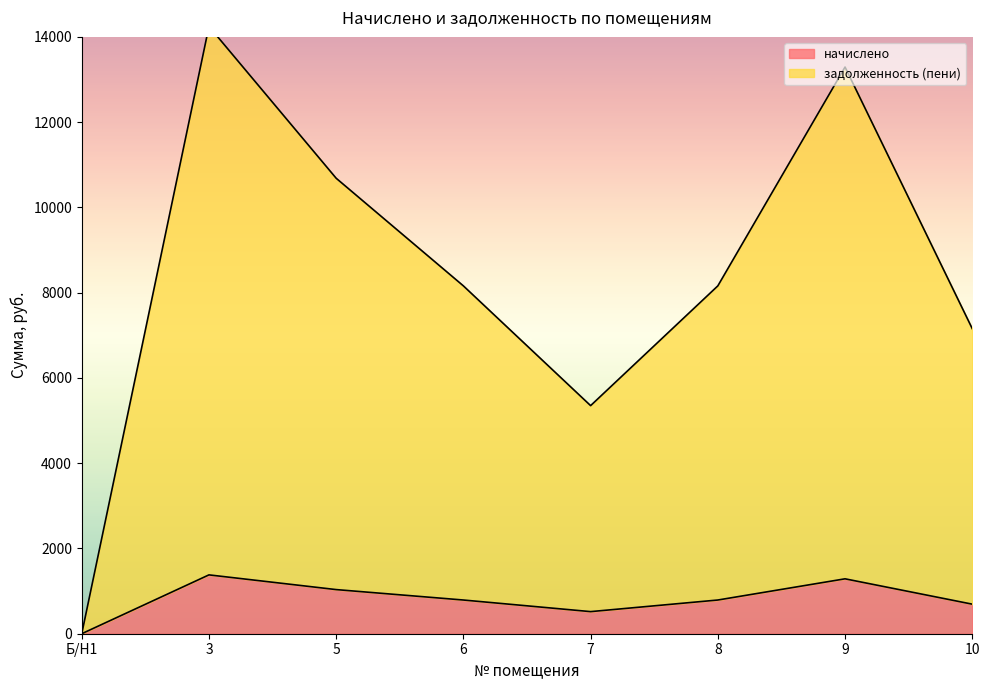

Reading left to right, what are all the values shown in this chart?

начислено: 0.0	1380.2	1035.2	790.6	518.4	790.6	1287.9	693.4
задолженность (пени): 0.0	14245.4	10684.1	8159.4	5350.4	8159.4	13292.4	7156.2